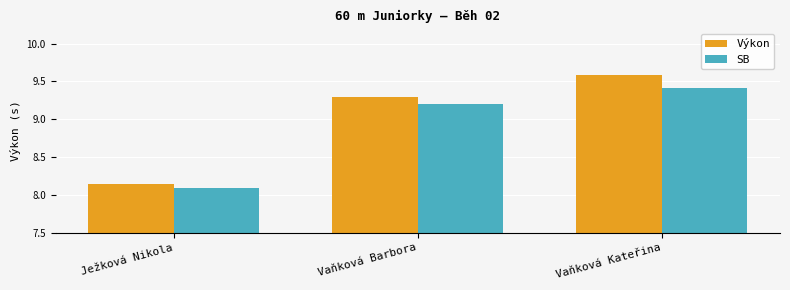

Read the Výkon value at Vaňková Kateřina.

9.6